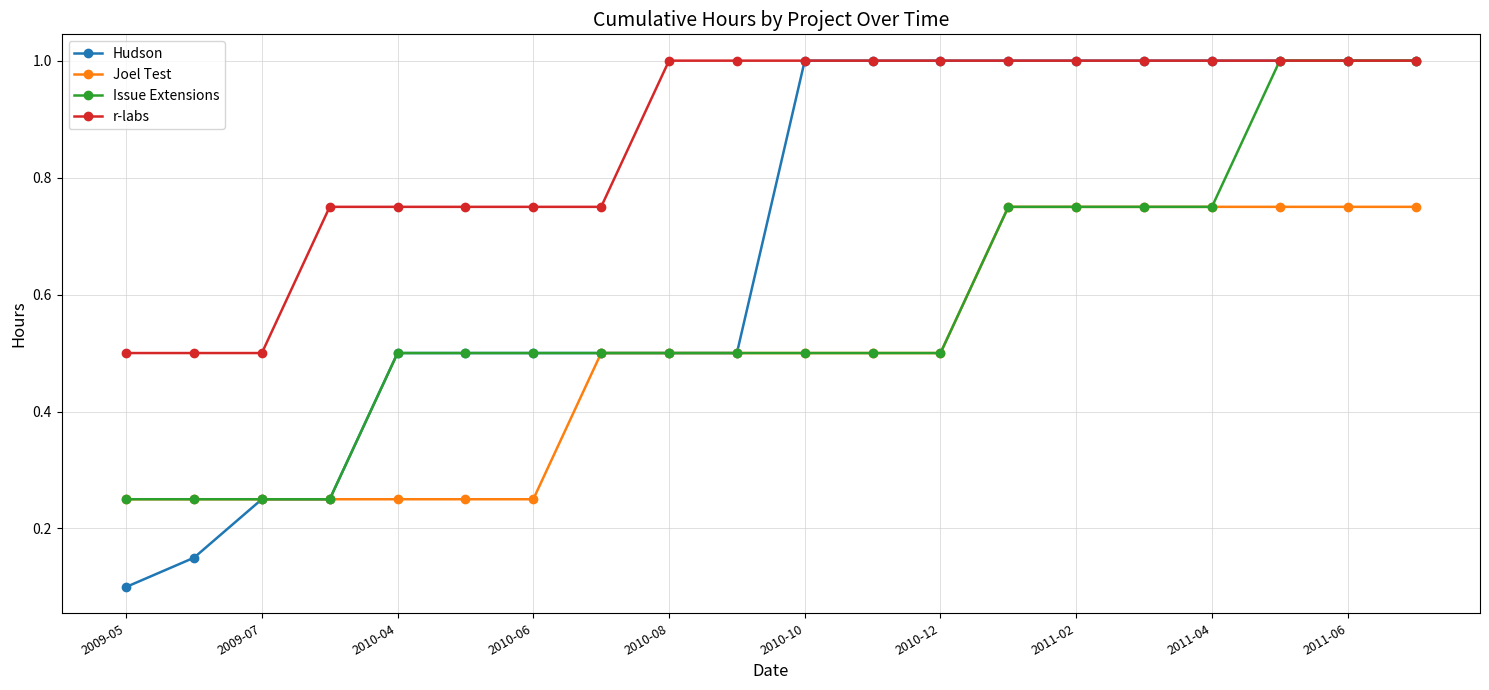

What is the highest value of the Hudson series?

1.0